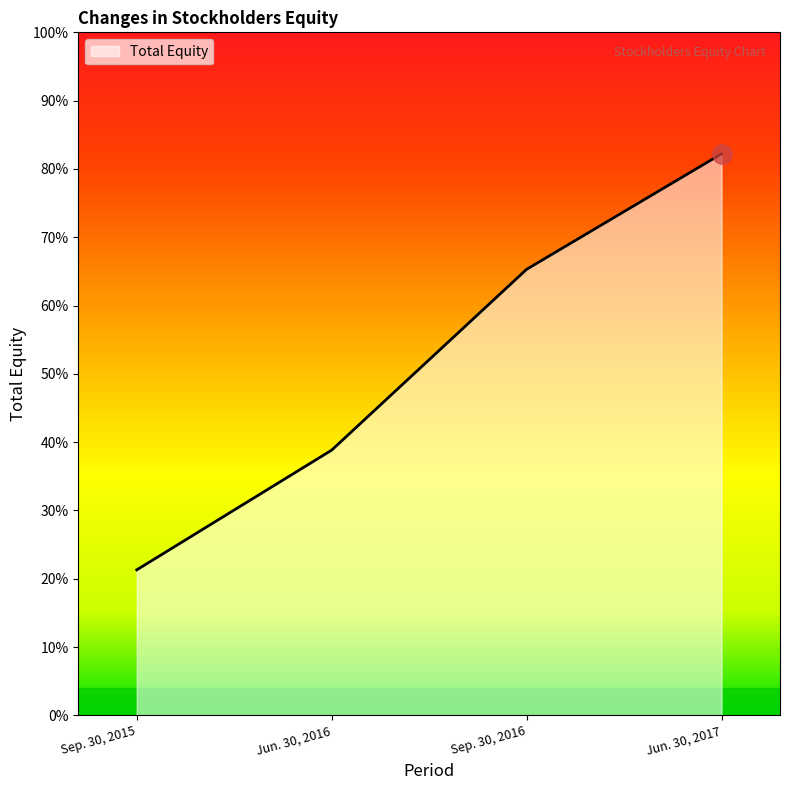

The value at Jun. 30, 2017 is 153017. True or false?

False